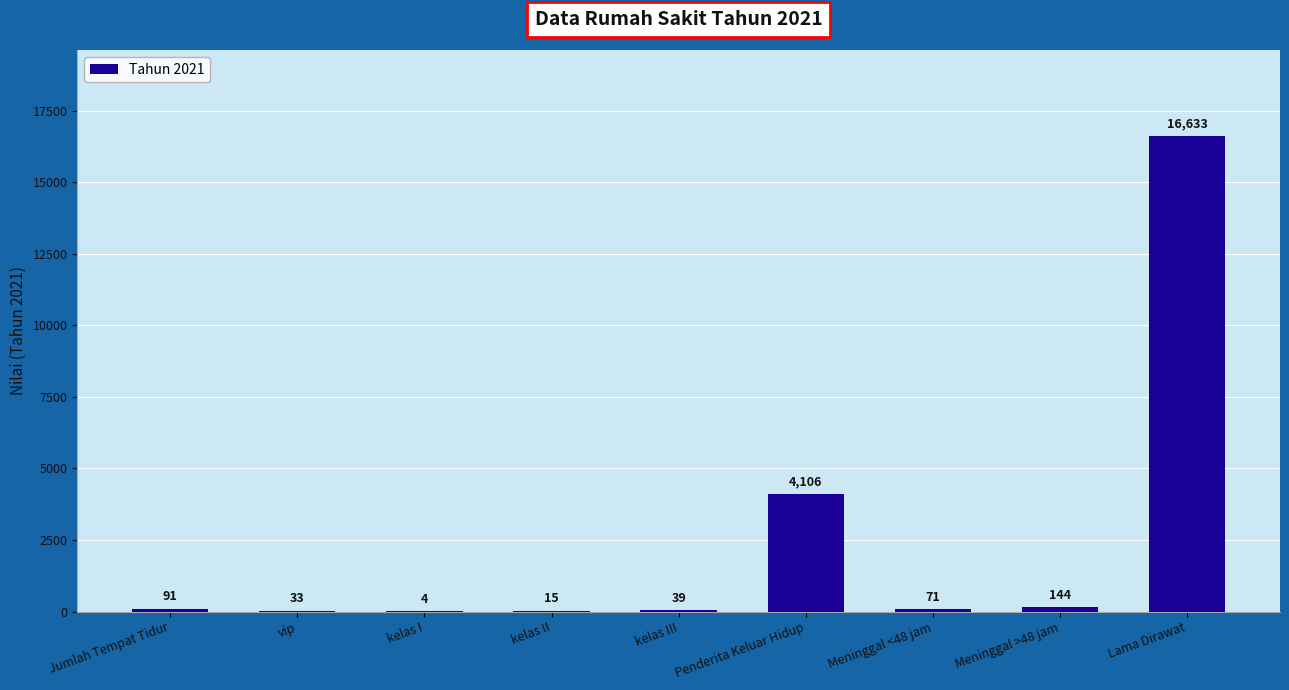

Are the bars horizontal?

No